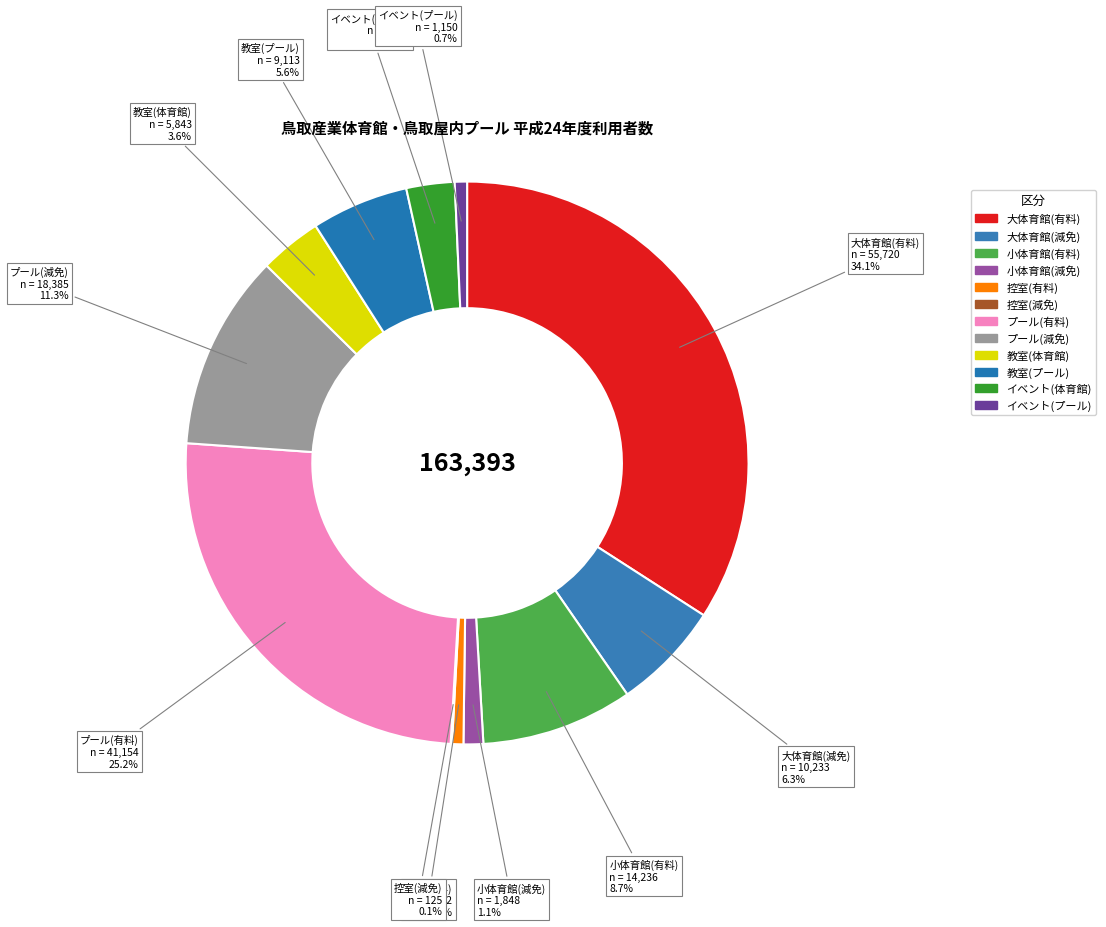

To the nearest percent, what portion does プール(有料) represent?

25%